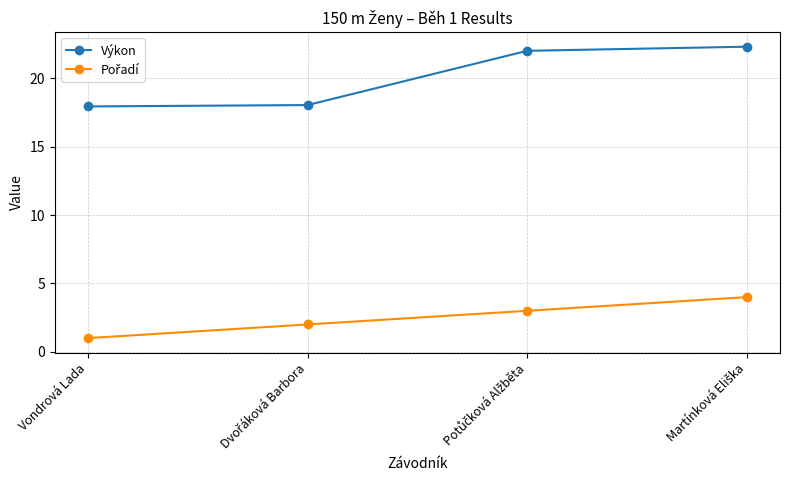

What is the smallest value displayed?

1.0